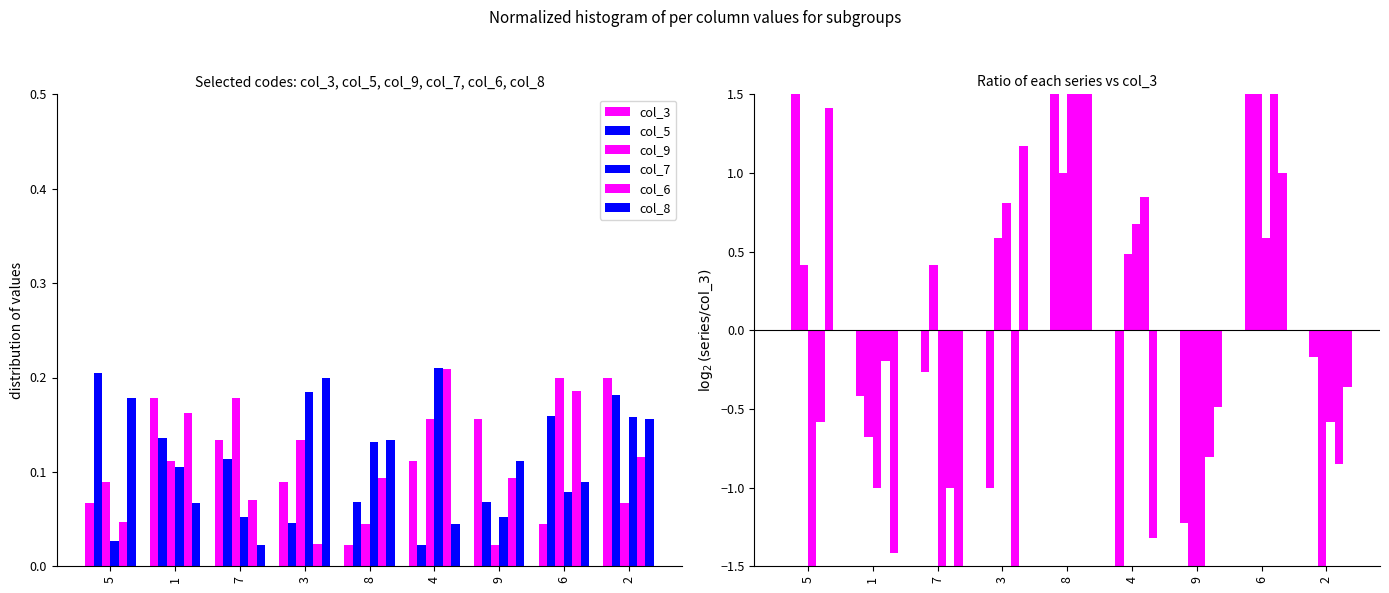

How many values in col_6 are below zero?

6